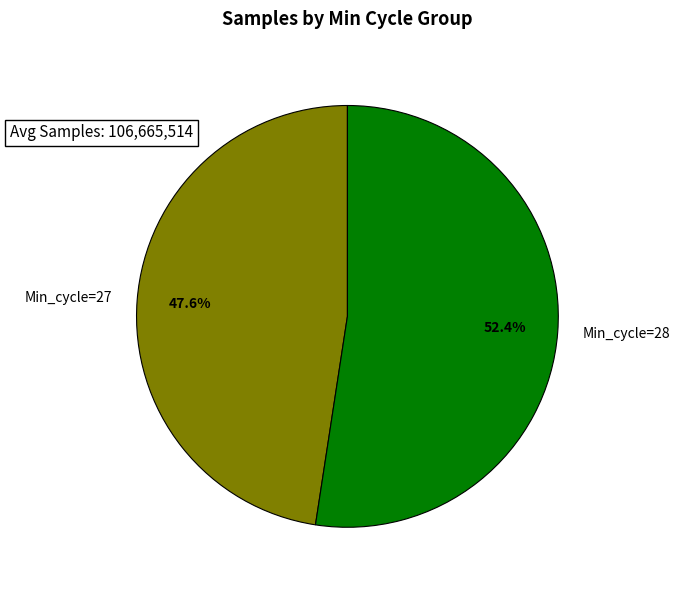

Is the sum of Min_cycle=27 and Min_cycle=28 greater than half?

Yes